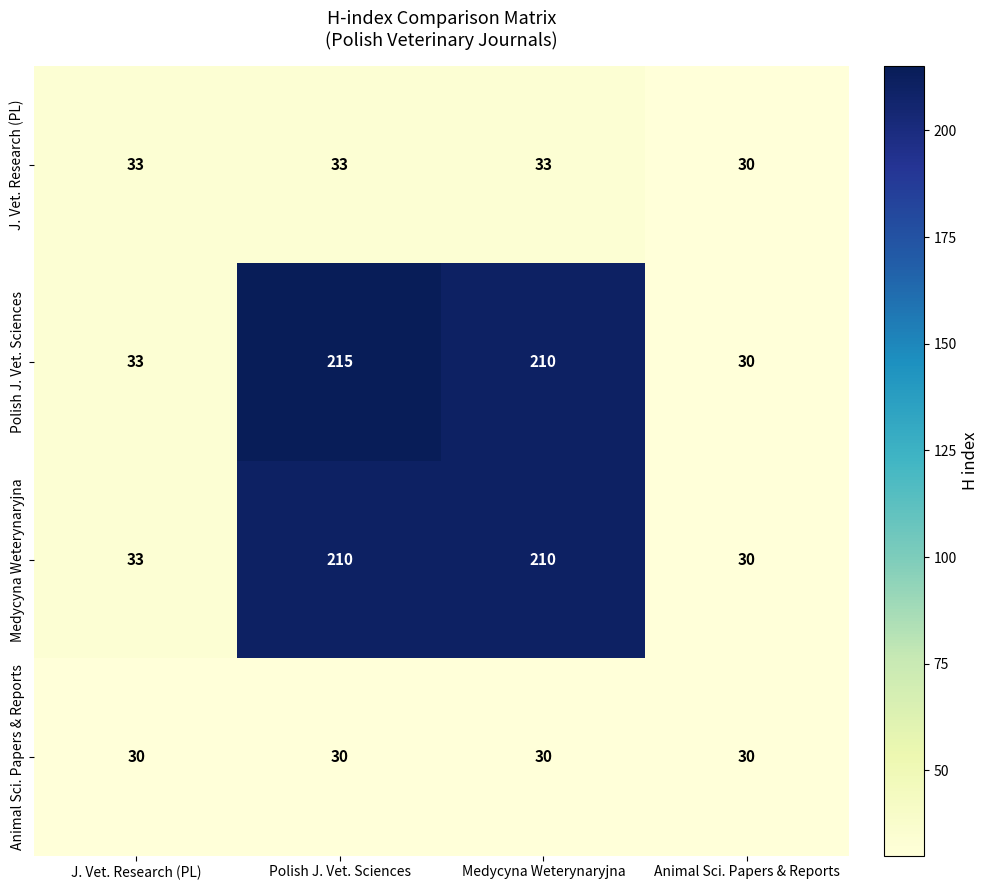

Reading left to right, list all the values displayed in this chart.

J. Vet. Research (PL): J. Vet. Research (PL)=33	Polish J. Vet. Sciences=33	Medycyna Weterynaryjna=33	Animal Sci. Papers & Reports=30
Polish J. Vet. Sciences: J. Vet. Research (PL)=33	Polish J. Vet. Sciences=215	Medycyna Weterynaryjna=210	Animal Sci. Papers & Reports=30
Medycyna Weterynaryjna: J. Vet. Research (PL)=33	Polish J. Vet. Sciences=210	Medycyna Weterynaryjna=210	Animal Sci. Papers & Reports=30
Animal Sci. Papers & Reports: J. Vet. Research (PL)=30	Polish J. Vet. Sciences=30	Medycyna Weterynaryjna=30	Animal Sci. Papers & Reports=30